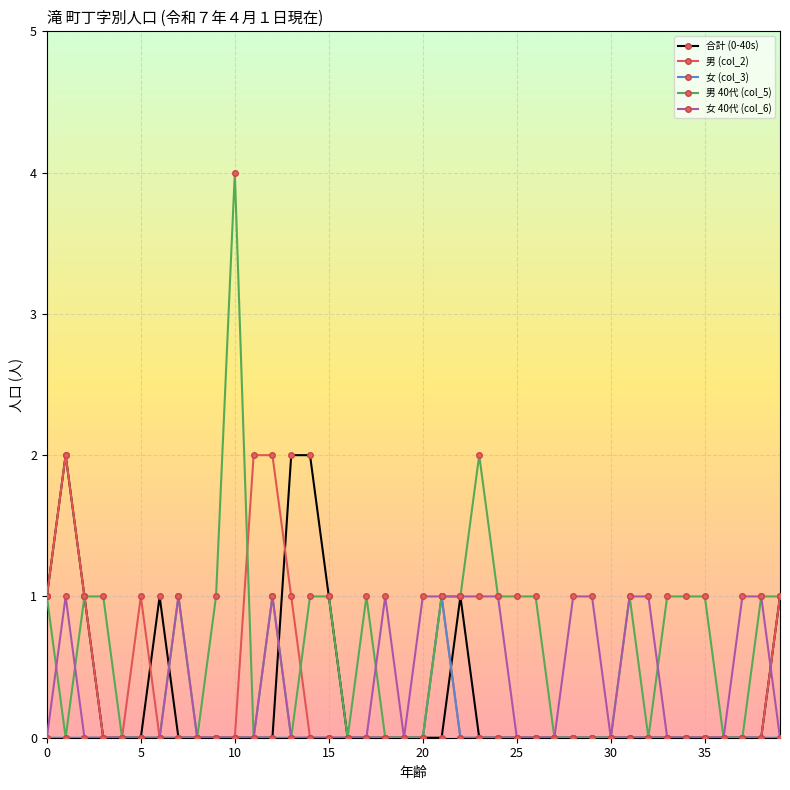

Reading left to right, what are all the values shown in this chart?

合計 (0-40s): 1	2	1	0	0	0	1	0	0	0	0	0	0	2	2	1	0	0	0	0	0	0	1	0	0	0	0	0	0	0	0	0	0	0	0	0	0	0	0	1
男 (col_2): 1	2	1	0	0	1	0	0	0	0	0	2	2	1	0	0	0	0	0	0	0	1	0	0	0	0	0	0	0	0	0	0	0	0	0	0	0	0	0	1
女 (col_3): 0	0	0	0	0	0	0	0	0	0	0	0	0	0	0	0	0	0	0	0	0	1	0	0	0	0	0	0	0	0	0	0	0	0	0	0	0	0	0	0
男 40代 (col_5): 1	0	1	1	0	0	0	1	0	1	4	0	1	0	1	1	0	1	0	0	0	1	1	2	1	1	1	0	0	0	0	1	0	1	1	1	0	0	1	1
女 40代 (col_6): 0	1	0	0	0	0	0	1	0	0	0	0	1	0	0	0	0	0	1	0	1	1	1	1	1	0	0	0	1	1	0	1	1	0	0	0	0	1	1	0